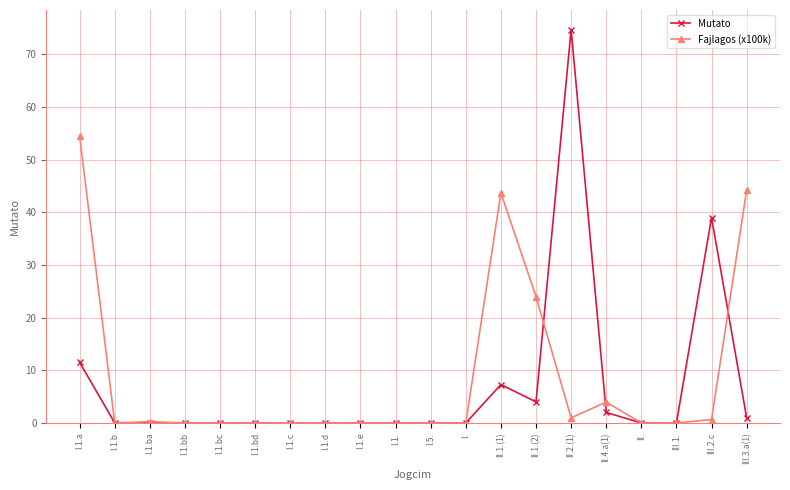

What is the greatest value displayed?

74.7